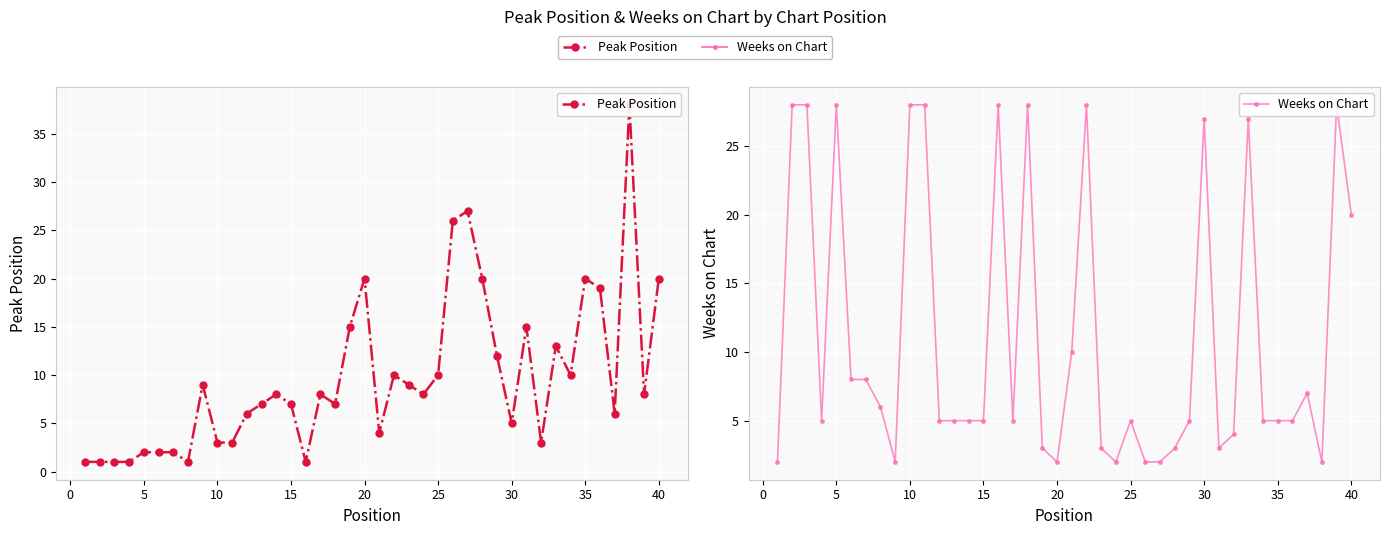

Reading right to left, extract all data points from this chart.

Peak Position: 20	8	38	6	19	20	10	13	3	15	5	12	20	27	26	10	8	9	10	4	20	15	7	8	1	7	8	7	6	3	3	9	1	2	2	2	1	1	1	1
Weeks on Chart: 20	28	2	7	5	5	5	27	4	3	27	5	3	2	2	5	2	3	28	10	2	3	28	5	28	5	5	5	5	28	28	2	6	8	8	28	5	28	28	2